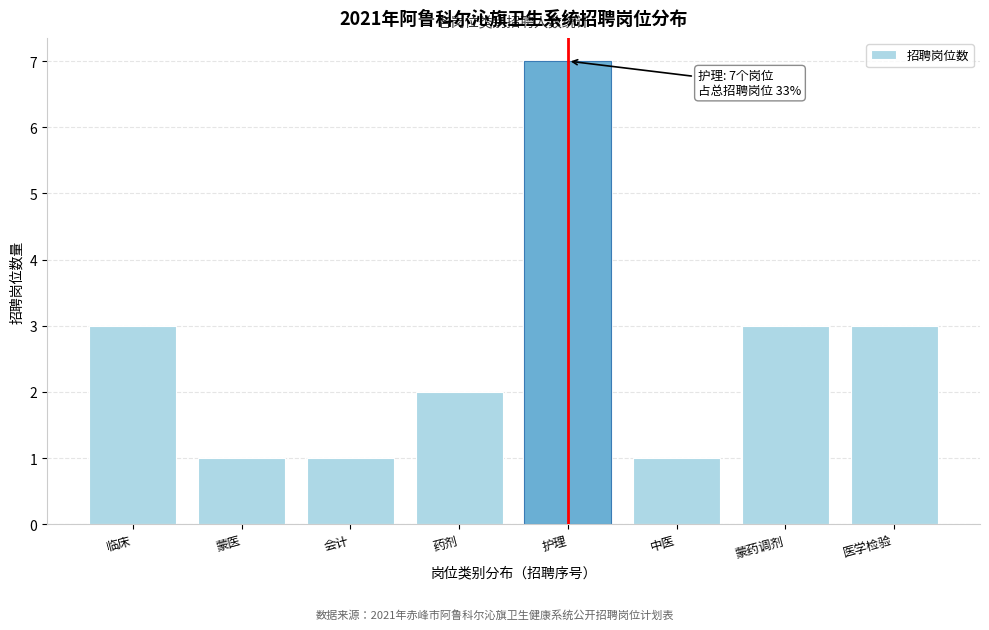

Reading left to right, list all the values displayed in this chart.

临床=3	蒙医=1	会计=1	药剂=2	护理=7	中医=1	蒙药调剂=3	医学检验=3